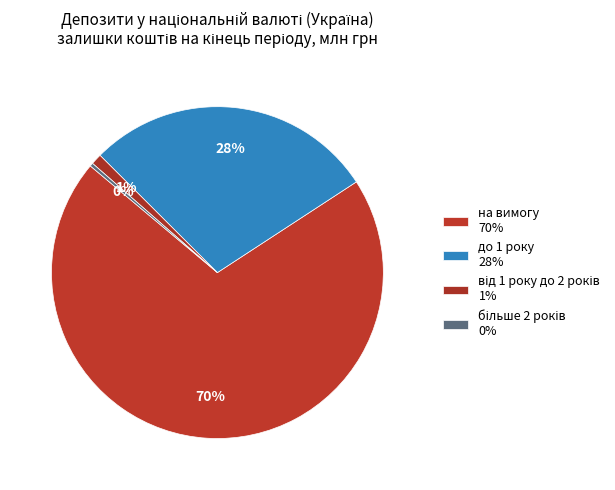

To the nearest percent, what portion does від 1 року до 2 років represent?

1%